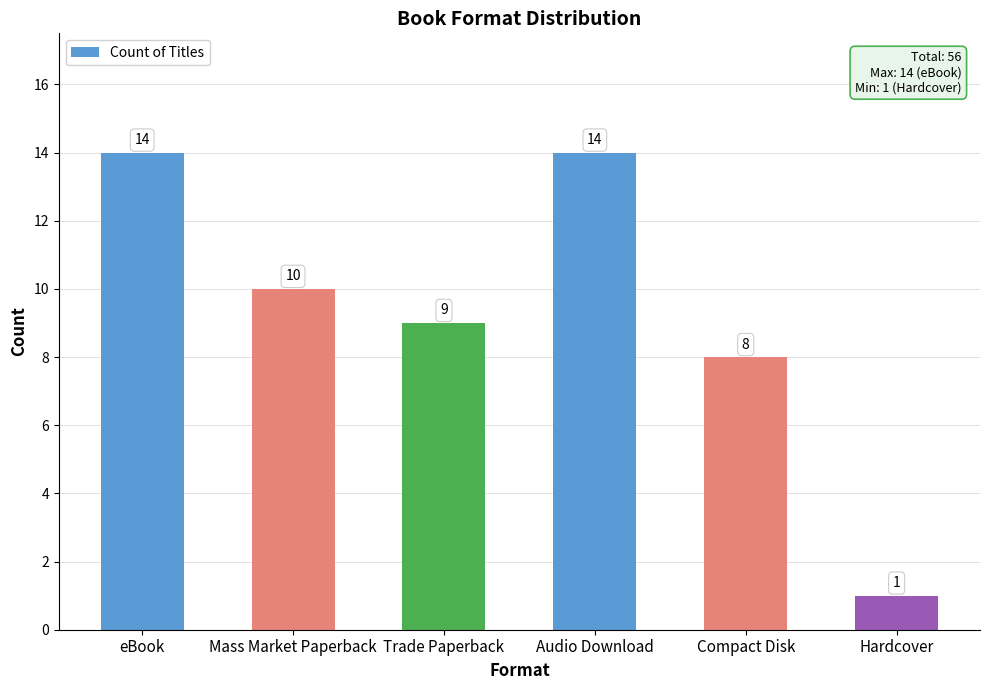

What is the value of the 1st bar from the left?

14